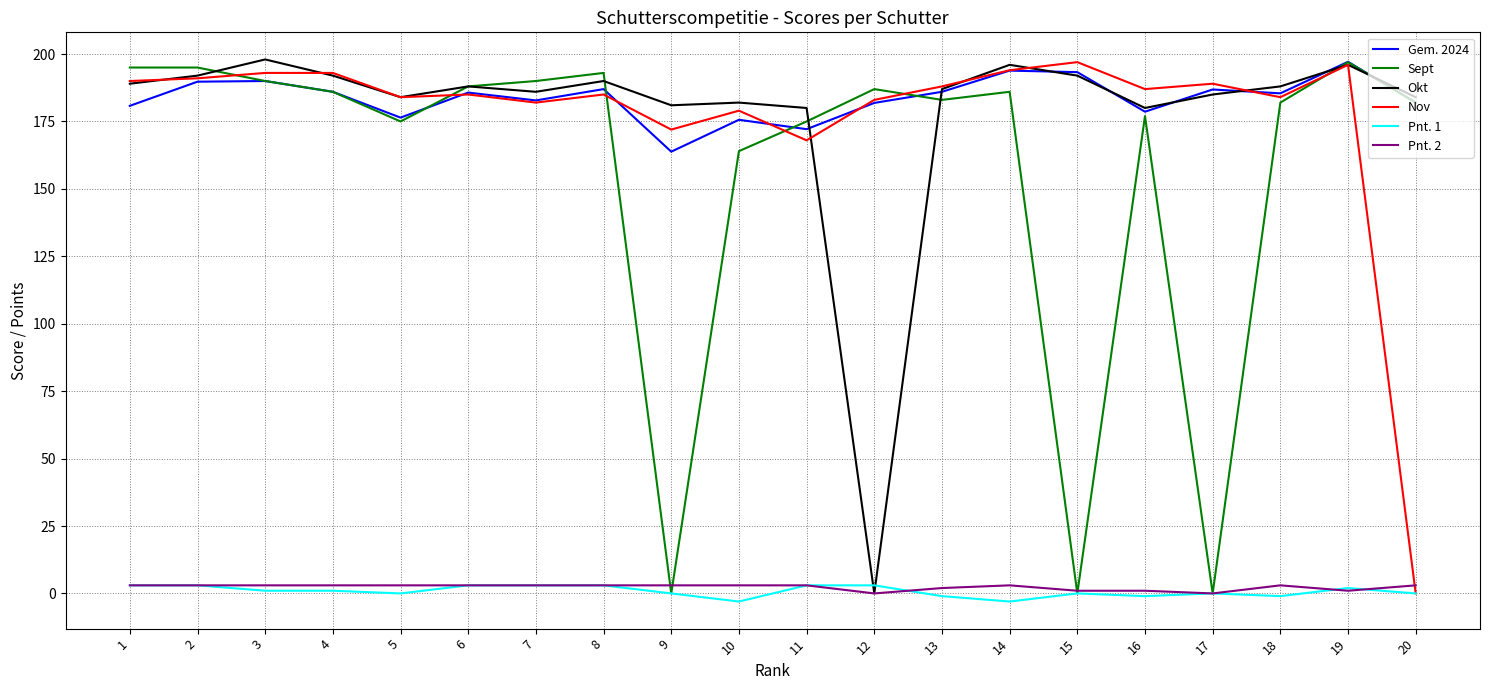

How many lines are shown in the chart?

6